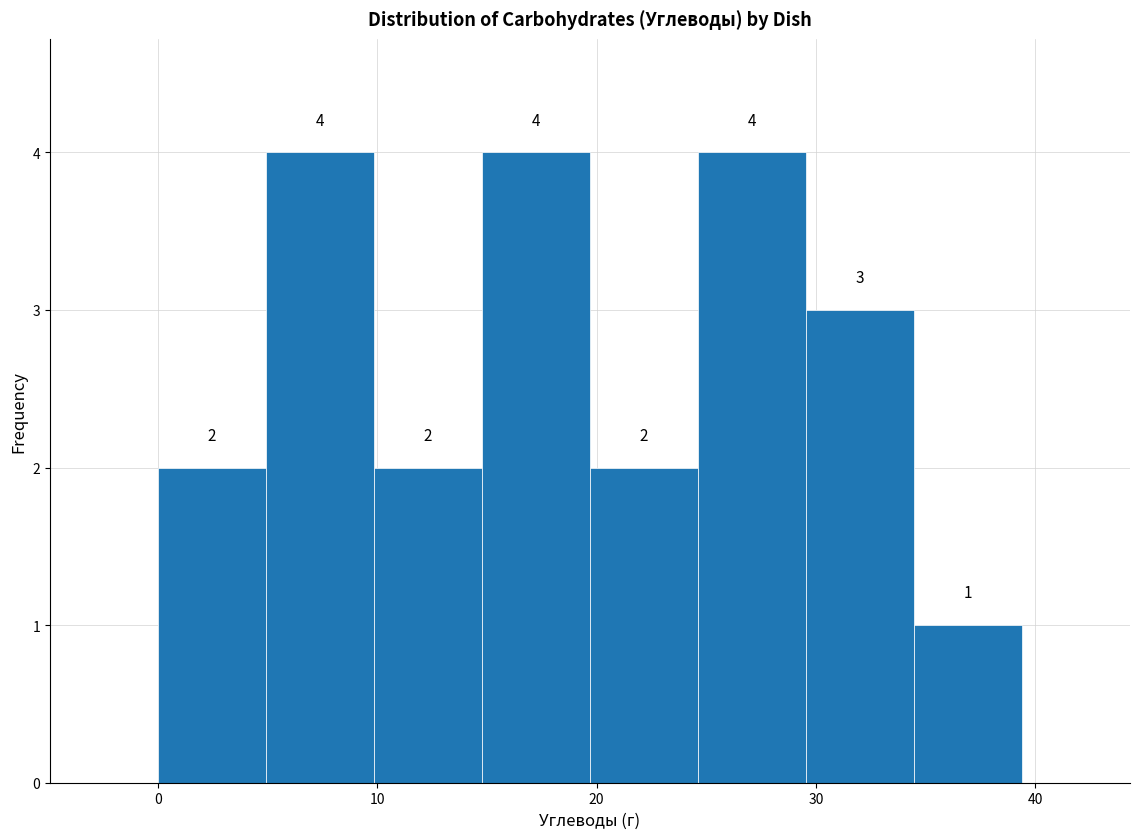

How tall is the bar that spans 5 to 10 on the x-axis? The bar edges are not printed on the chart, so give them approximately, as read against the axis.

4